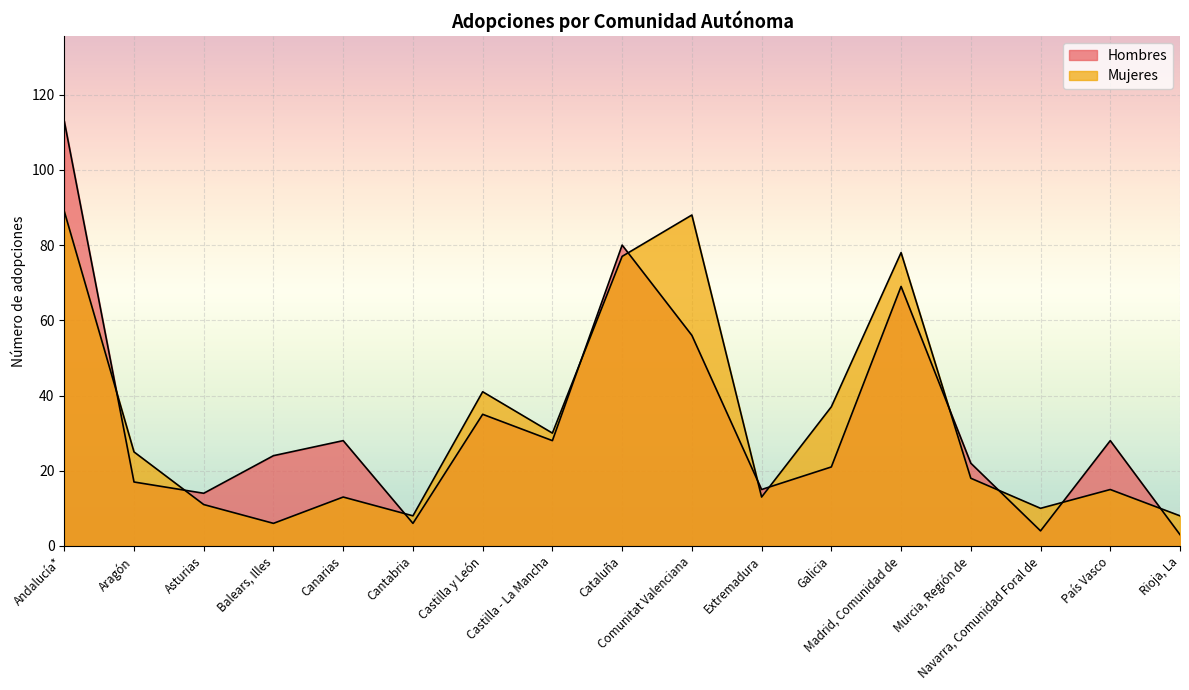

The value of Mujeres at Murcia, Región de is 18. True or false?

True